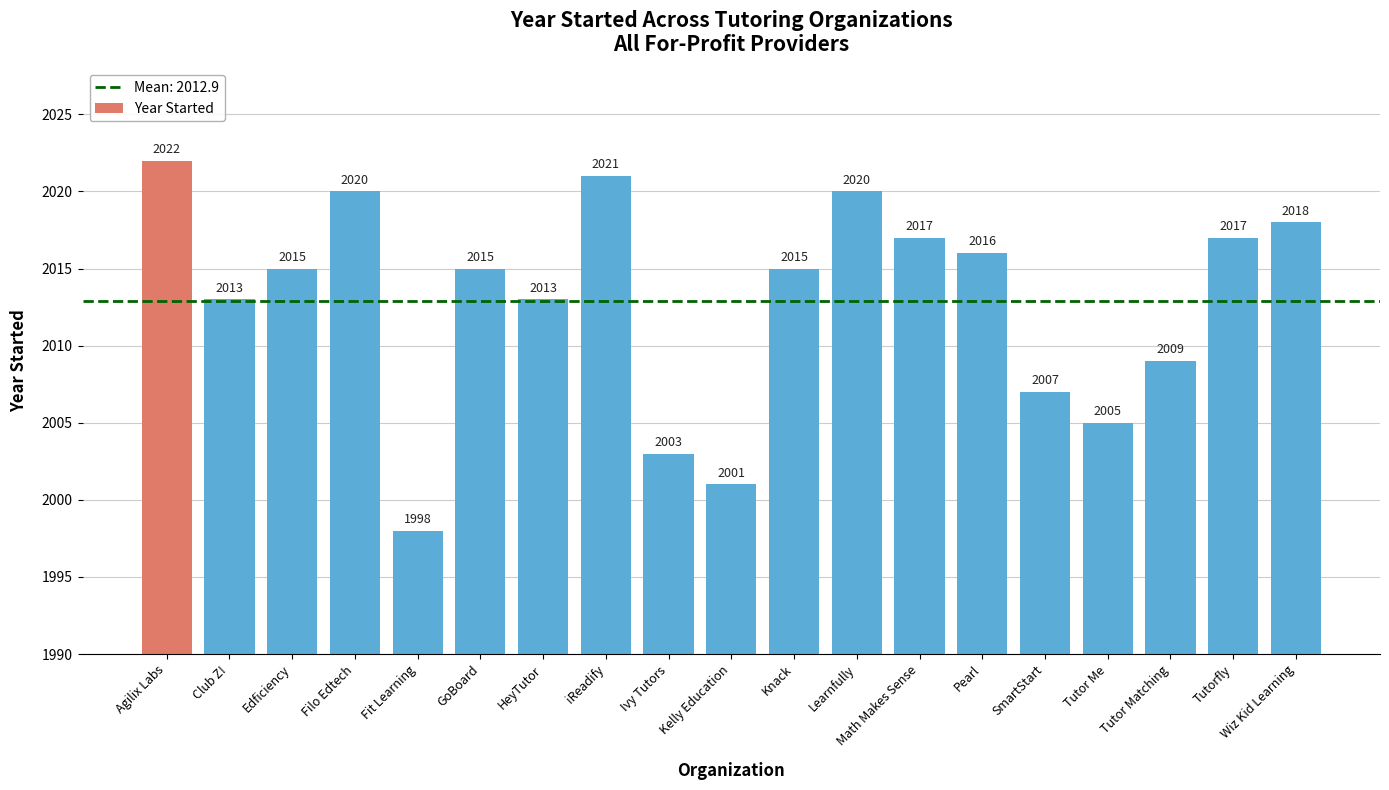

The chart shows a value of 637 at Fit Learning. True or false?

False